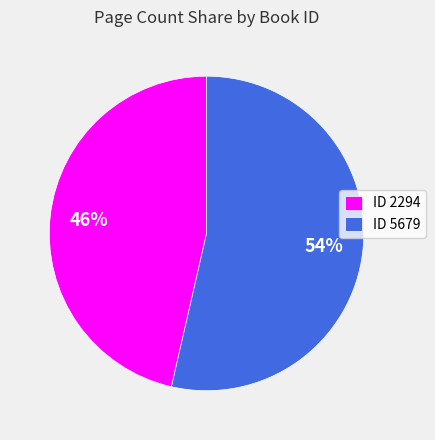

To the nearest percent, what portion does ID 2294 represent?

46%